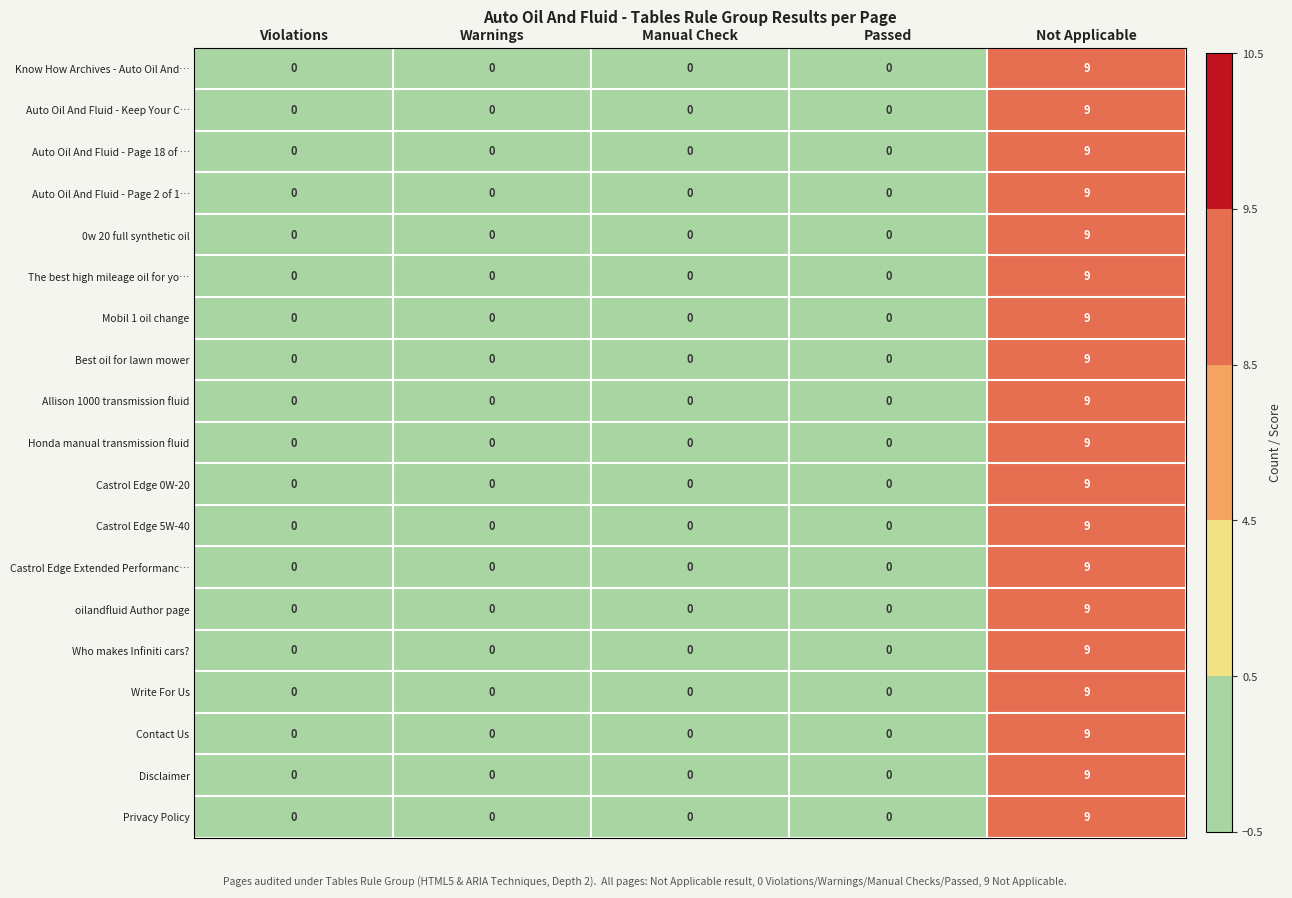

What is the difference between the maximum and second lowest values in the Know How Archives - Auto Oil And… series?

9